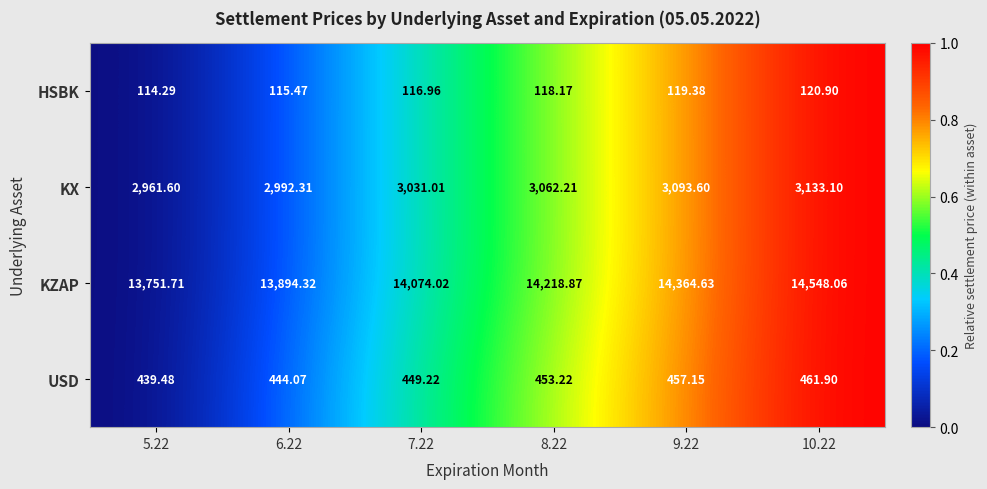

Which series has the largest range (max minus min)?

KZAP